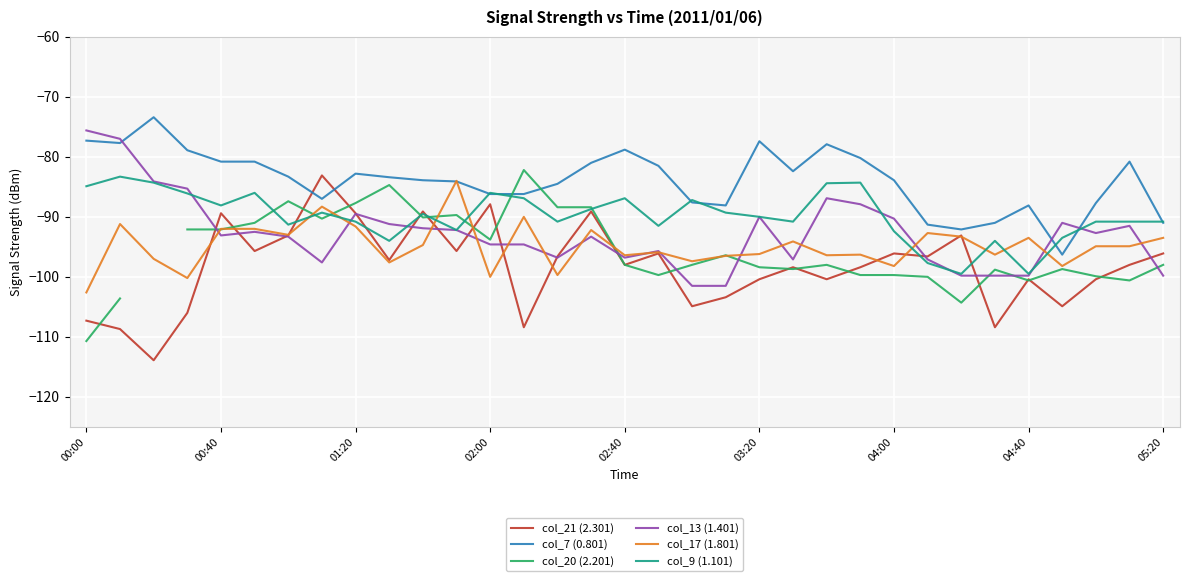

What is the minimum value for col_13 (1.401)?

-101.5